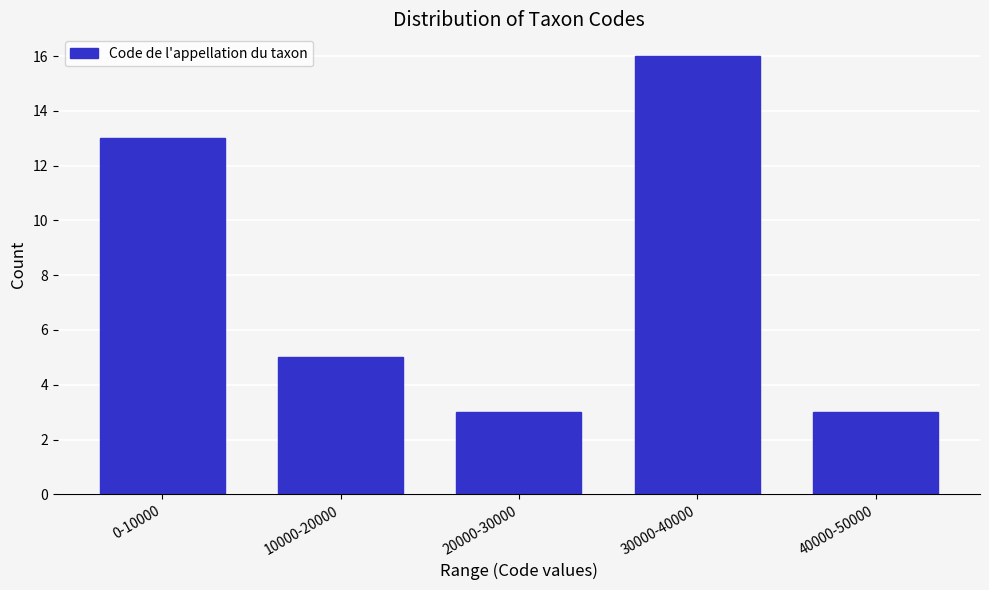

Reading right to left, list all the values displayed in this chart.

3	16	3	5	13